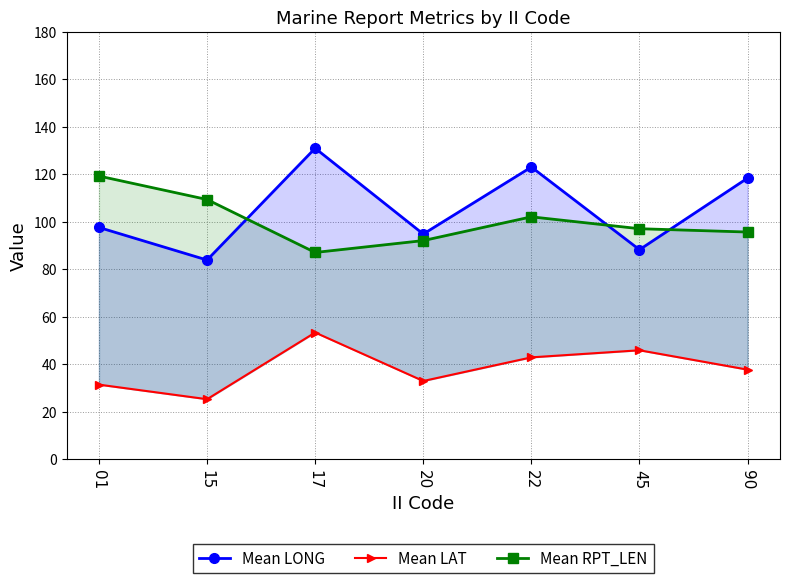

How many values in the Mean LONG series are below 97?

3